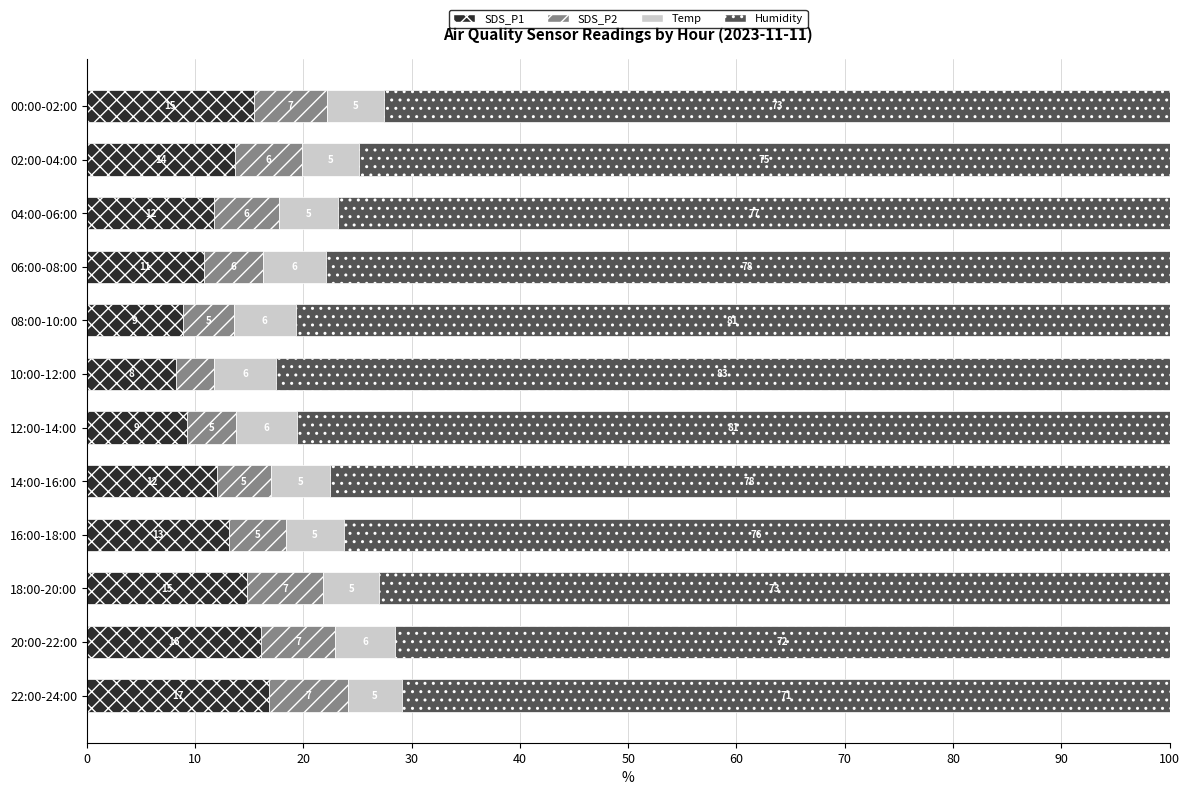

What is the difference between the SDS_P1 values at 14:00-16:00 and 20:00-22:00?

4.0